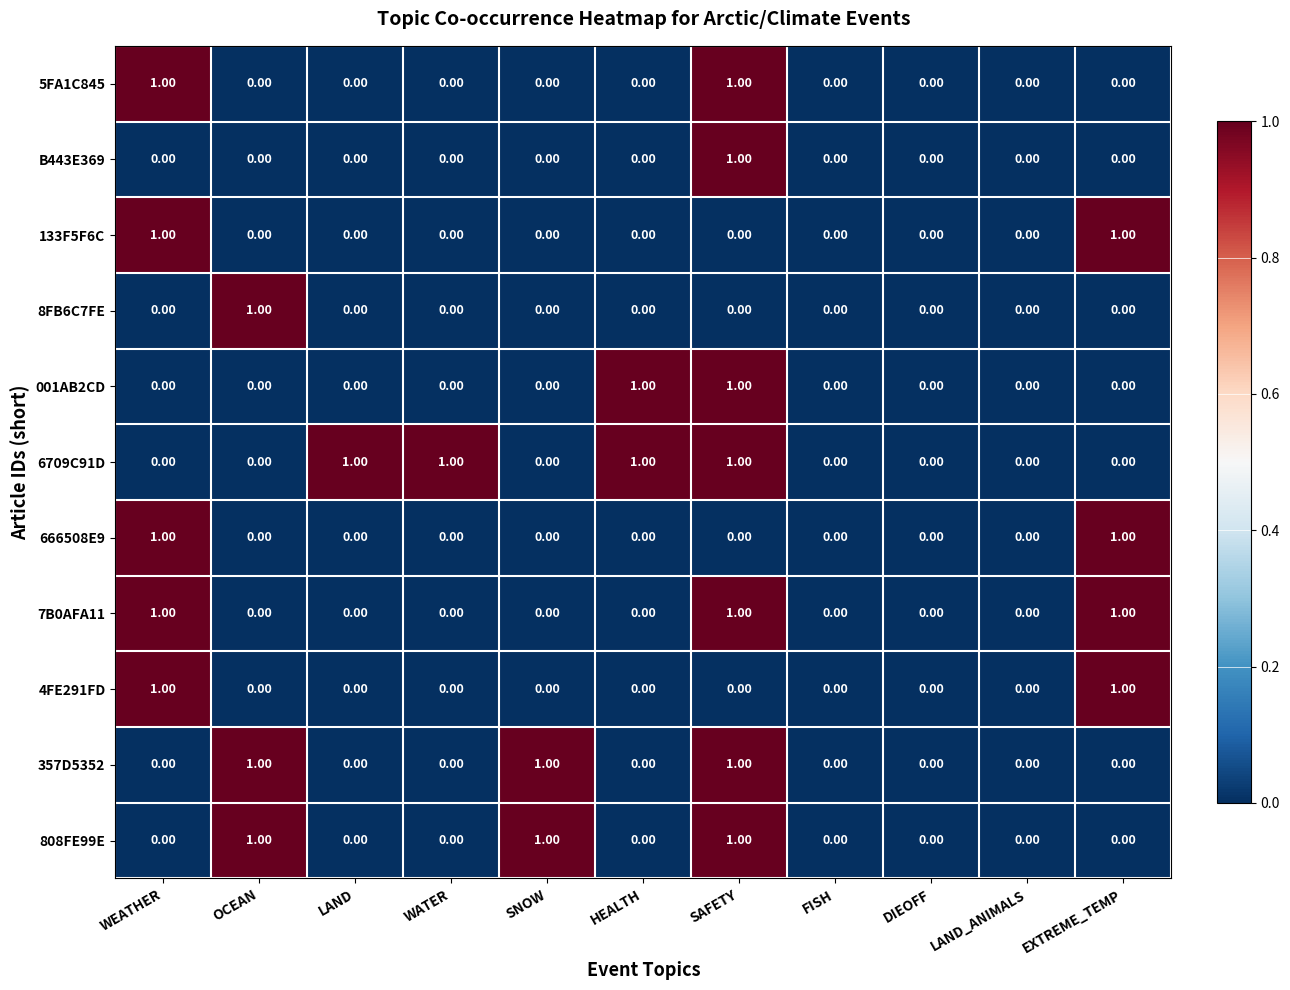

At which category is the sum across all series the highest?

SAFETY